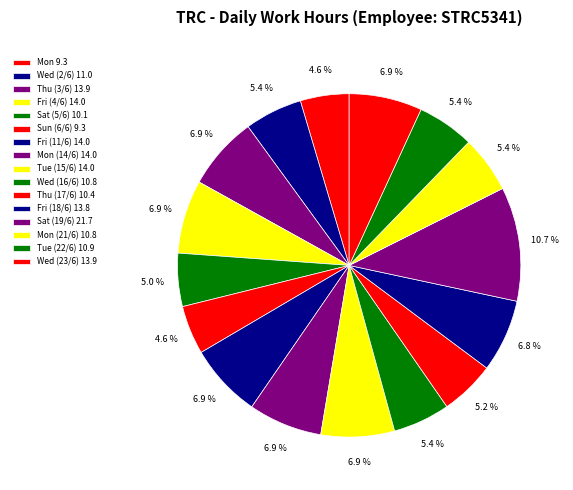

How many slices are in this pie chart?

16